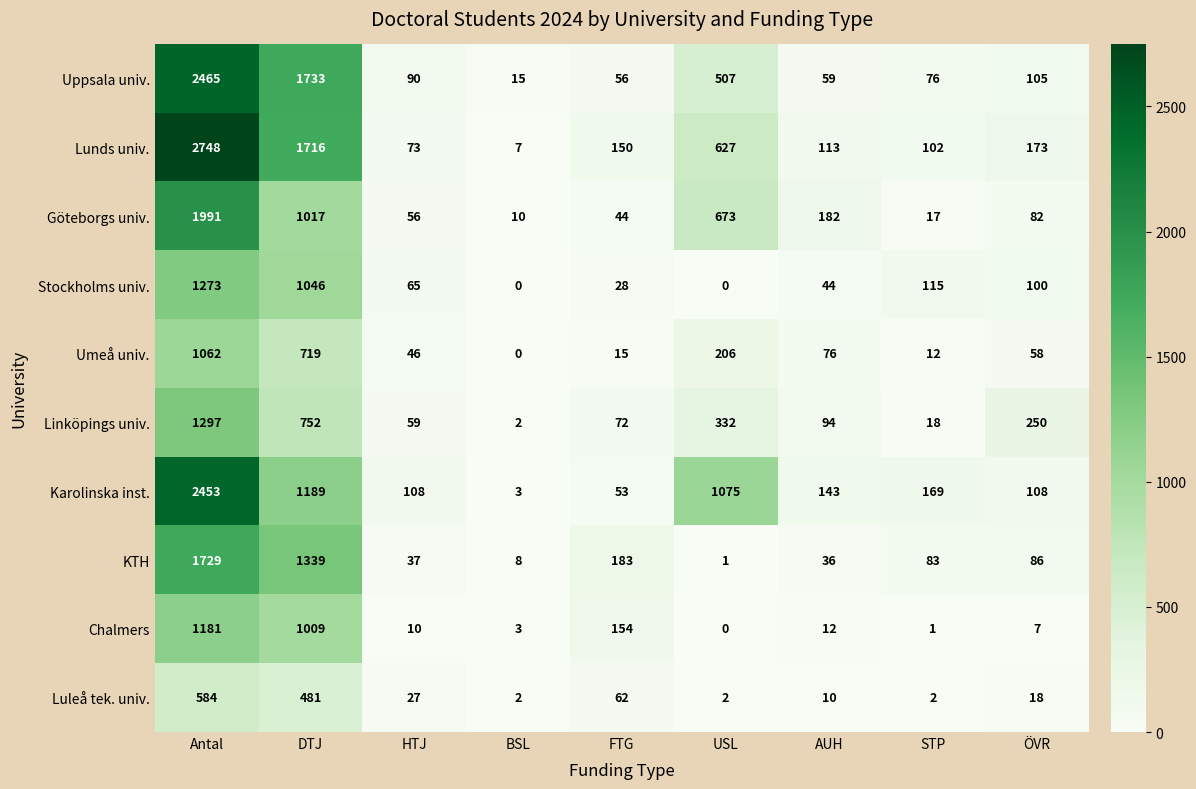

The value of Uppsala univ. at Antal is 652. True or false?

False